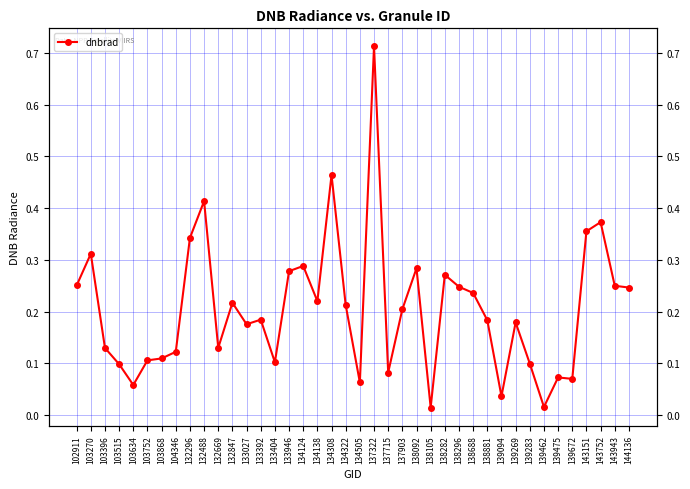

Does the chart display data point markers on the line(s)?

Yes